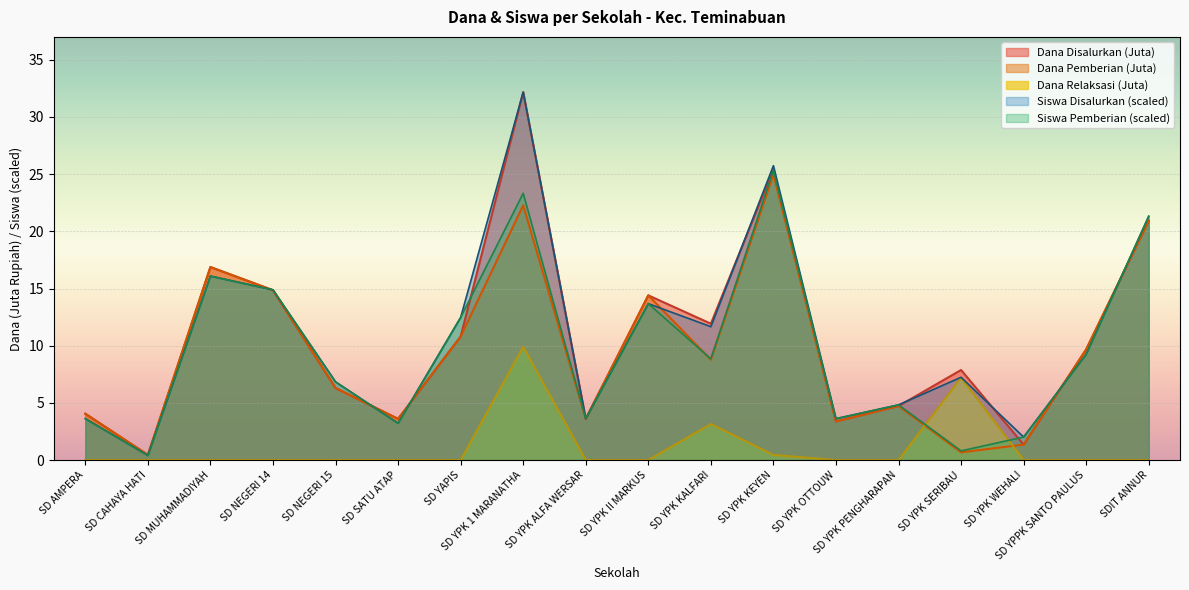

Between SD CAHAYA HATI and SD YPK II MARKUS, which is larger?

SD YPK II MARKUS